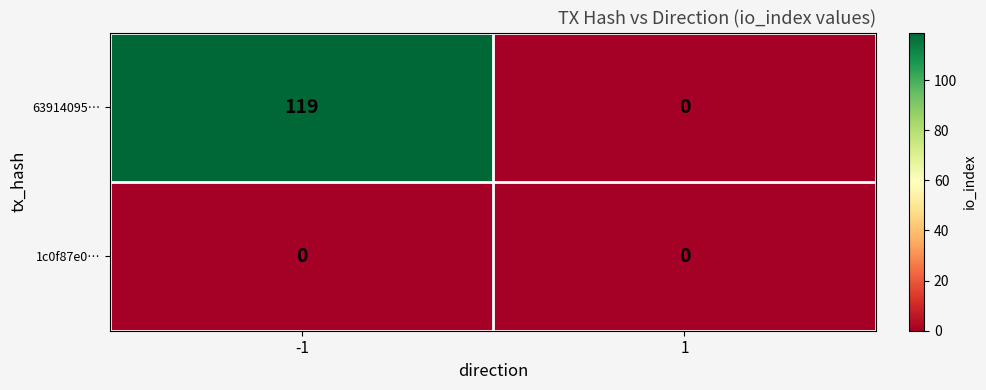

At which category is the sum across all series the highest?

-1